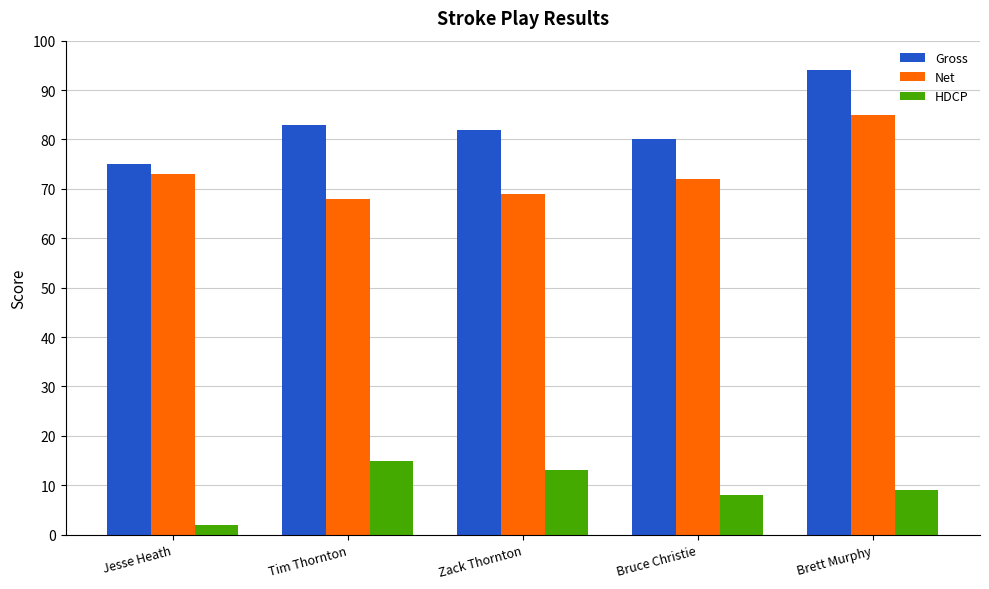

Reading left to right, transcribe all the data shown in this chart.

Gross: 75	83	82	80	94
Net: 73	68	69	72	85
HDCP: 2	15	13	8	9